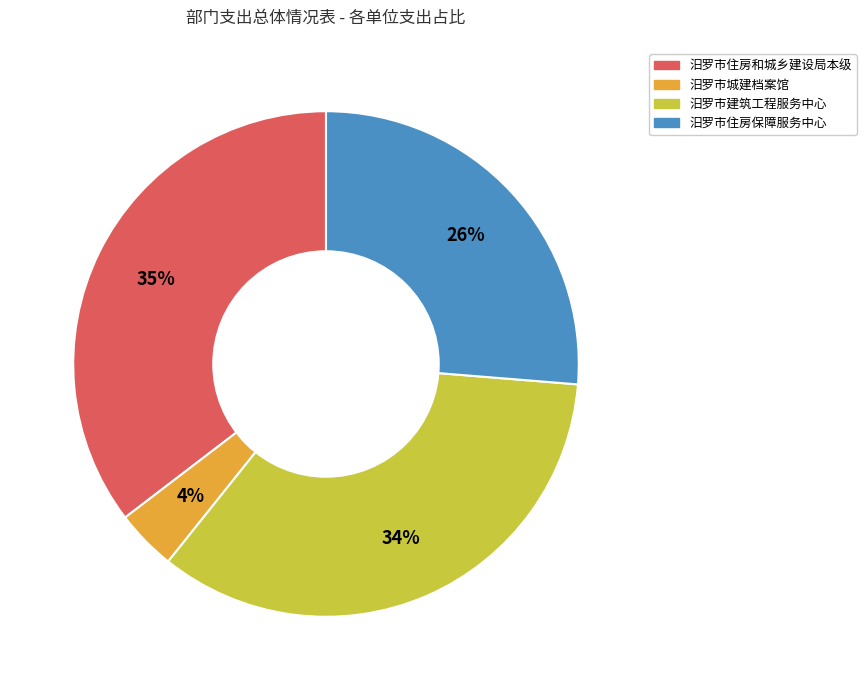

Which category has the biggest portion of the pie?

汨罗市住房和城乡建设局本级